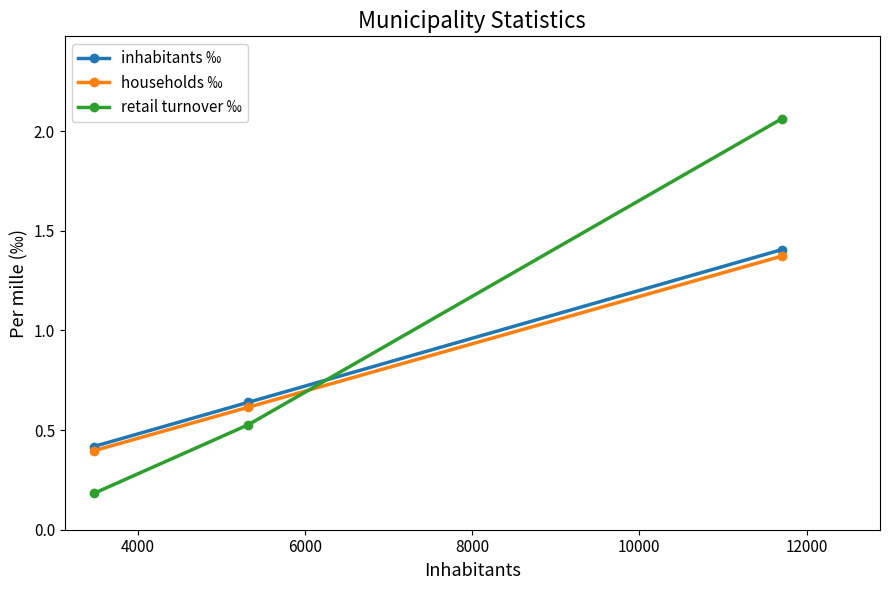

Which series has the largest total across all categories?

retail turnover ‰